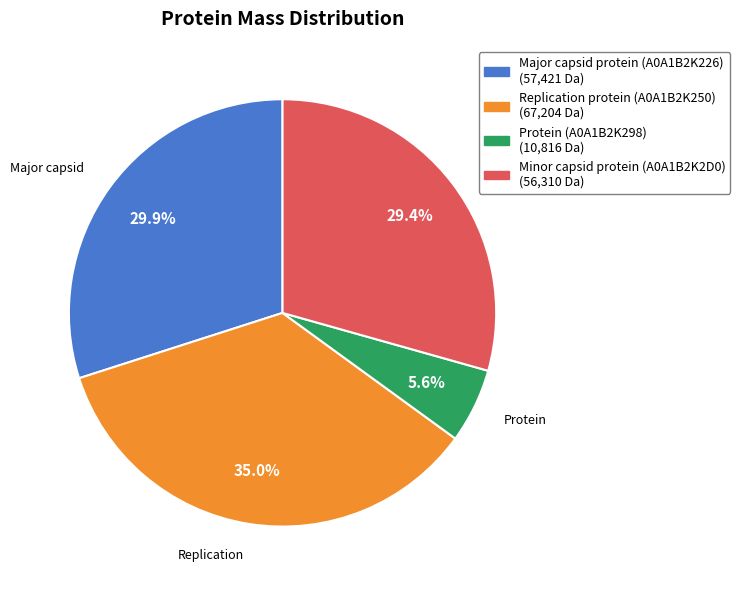

Does Minor capsid protein (A0A1B2K2D0) represent more than half of the total?

No